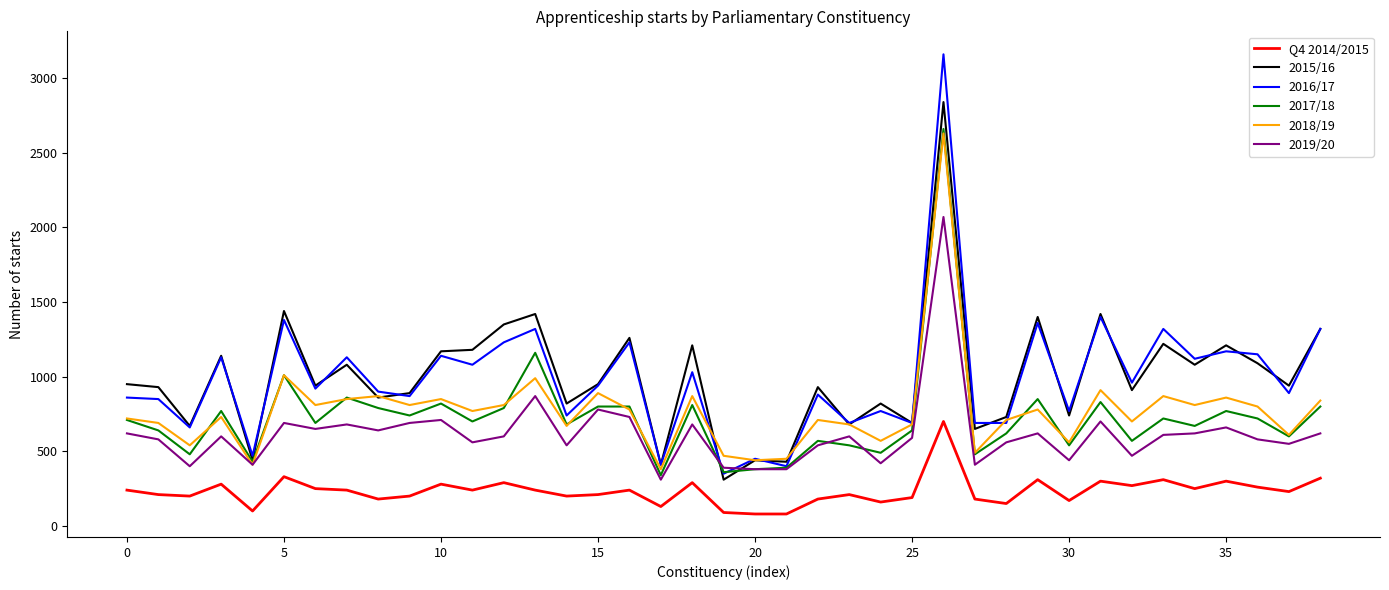

True or false: 2016/17 and Q4 2014/2015 intersect in this chart.

False